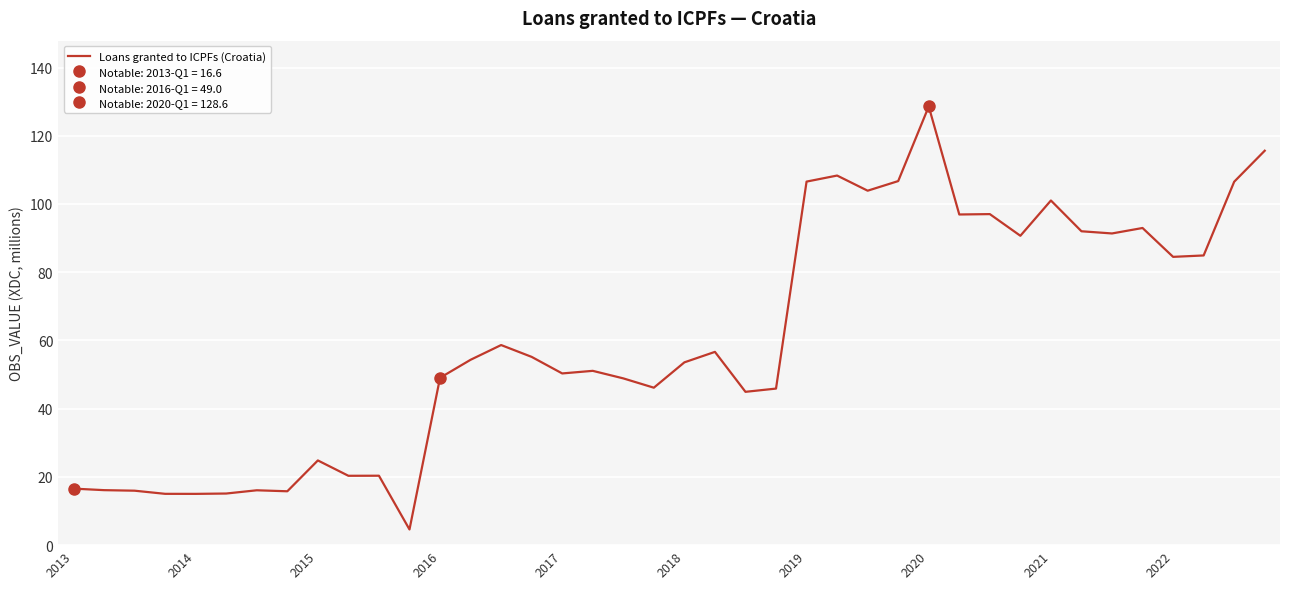

Where does the data first go above 54?

13